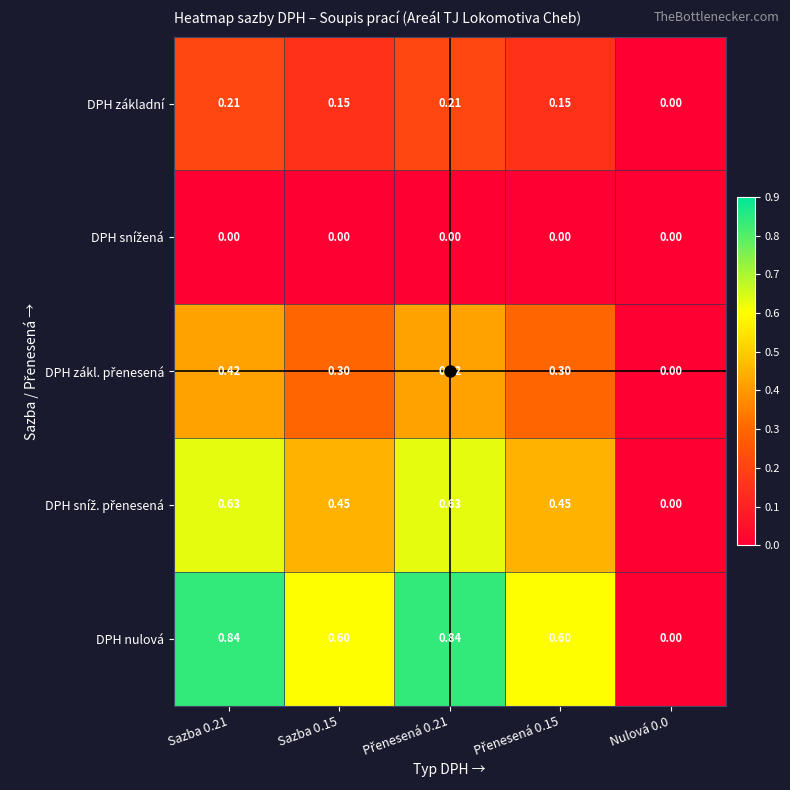

Which series has the largest total across all categories?

DPH nulová